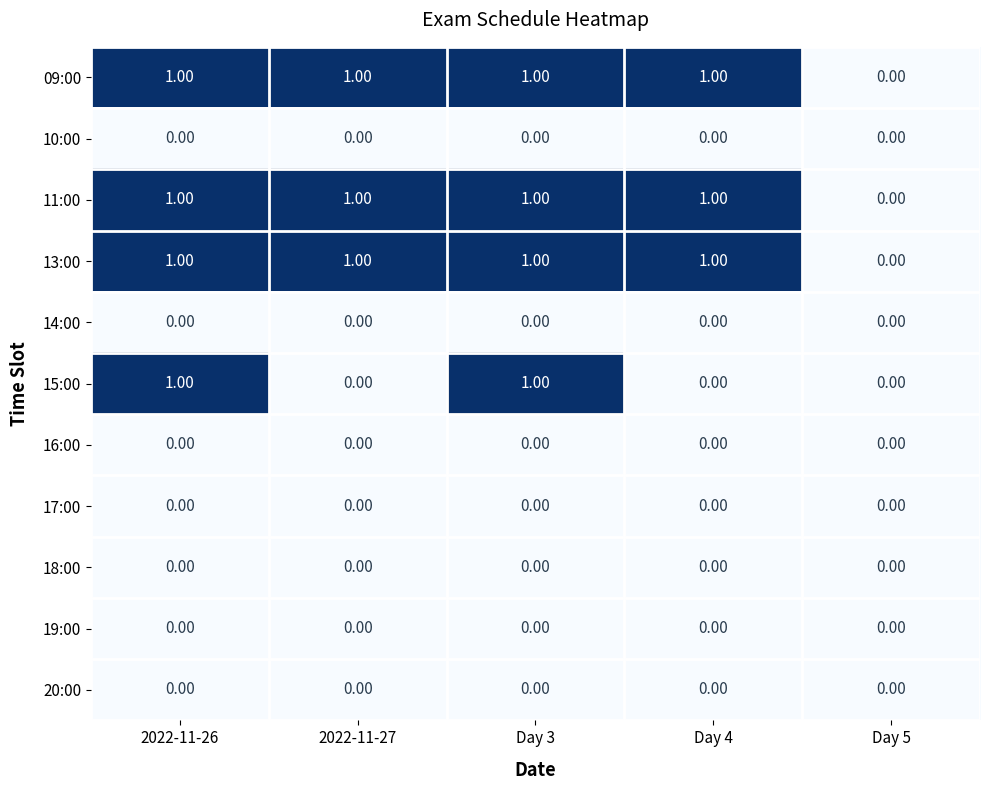

What is the total value across all series at 2022-11-27?

3